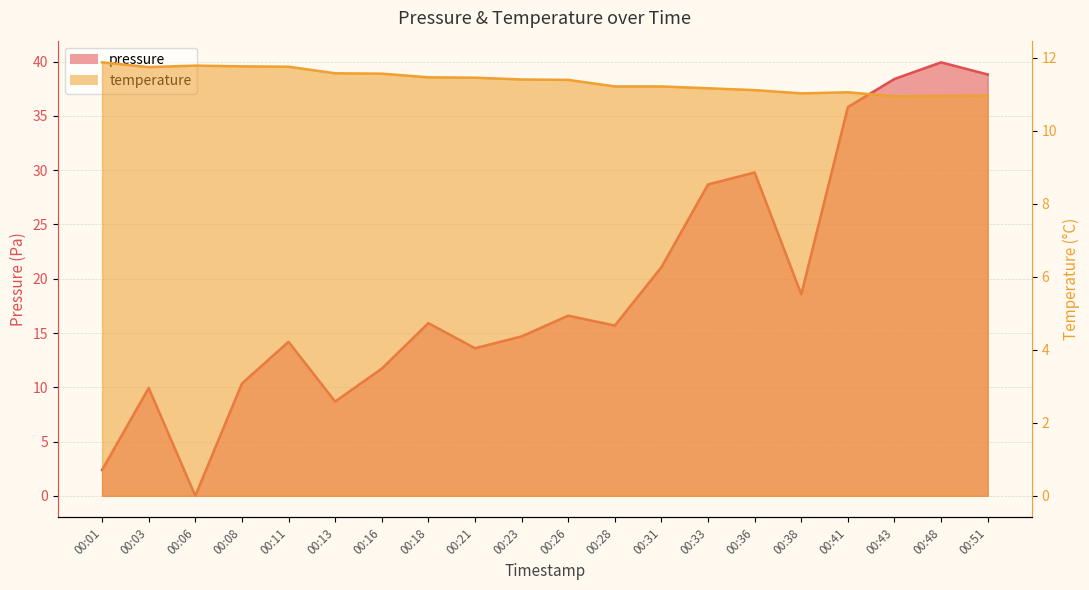

What is the greatest value displayed?

39.9